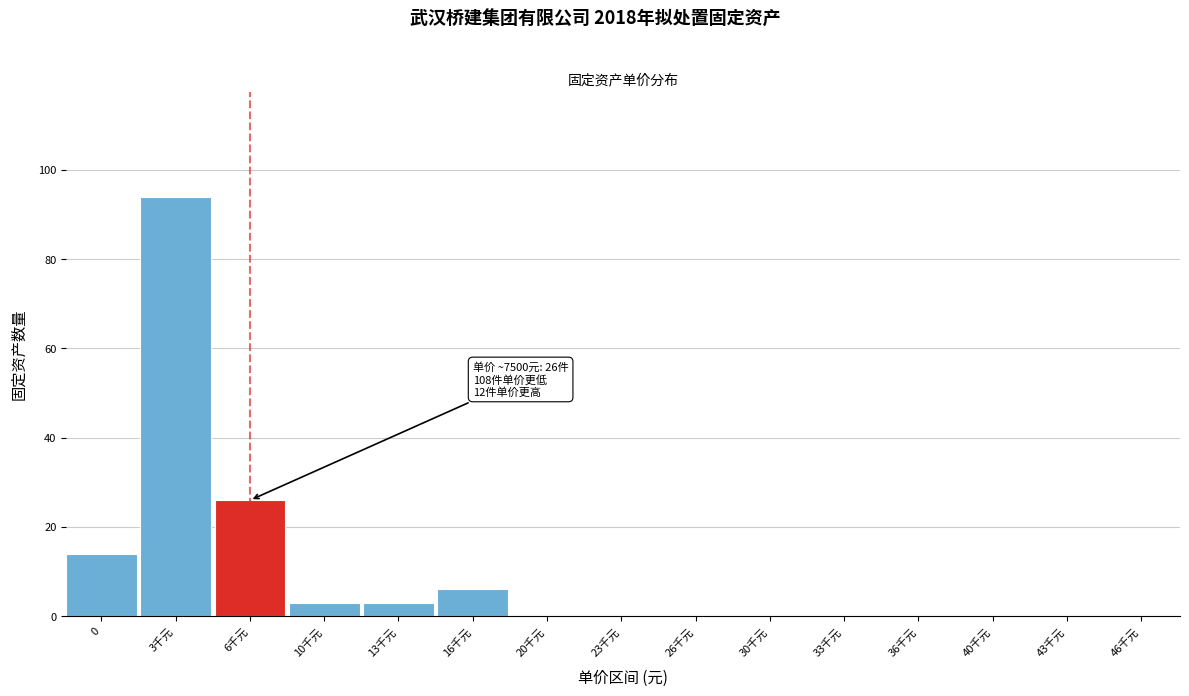

Reading left to right, what are all the values shown in this chart?

0=14	3千元=94	6千元=26	10千元=3	13千元=3	16千元=6	20千元=0	23千元=0	26千元=0	30千元=0	33千元=0	36千元=0	40千元=0	43千元=0	46千元=0